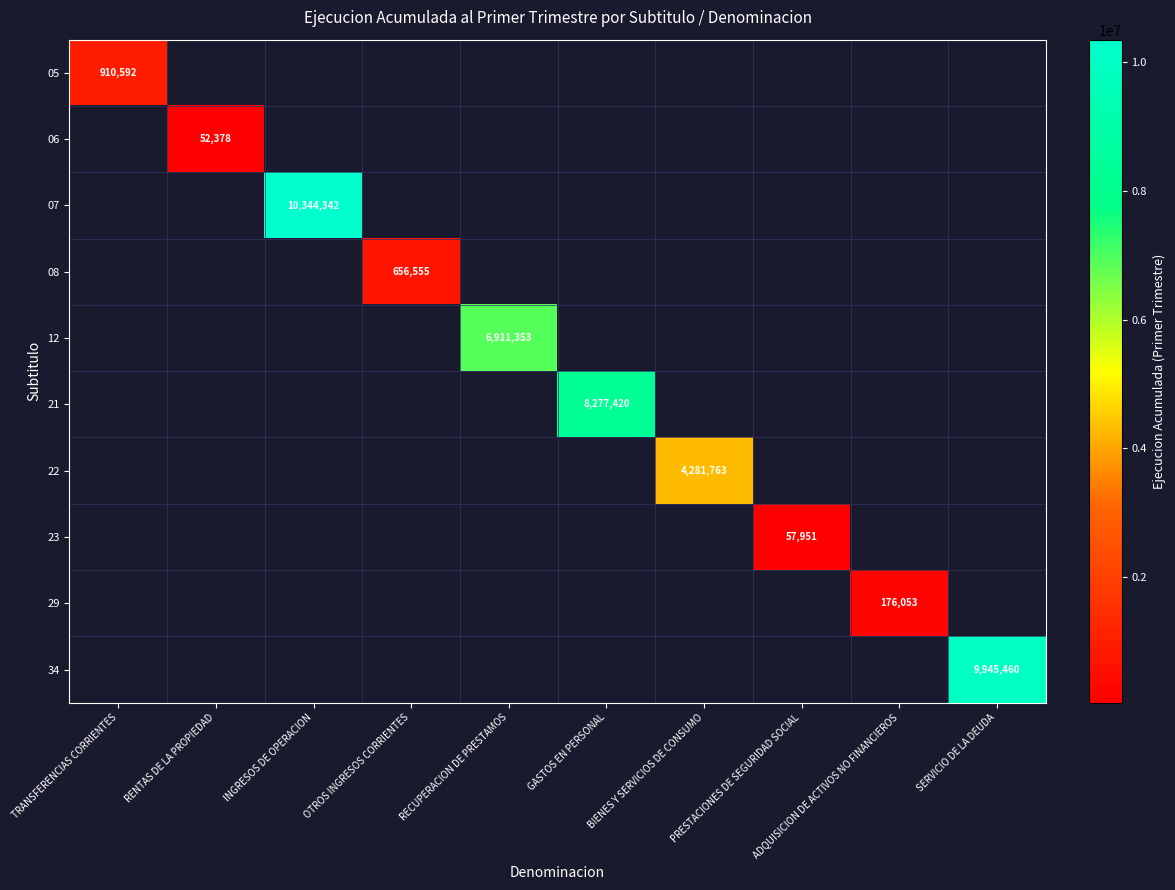

The value of 21 at GASTOS EN PERSONAL is 2997688. True or false?

False